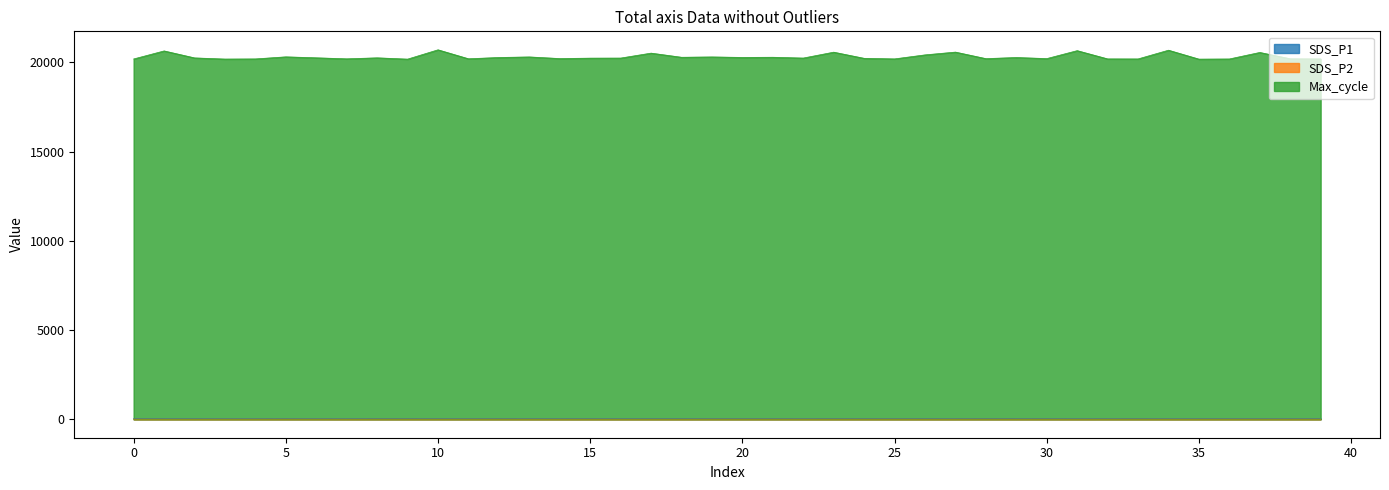

How many lines are shown in the chart?

3